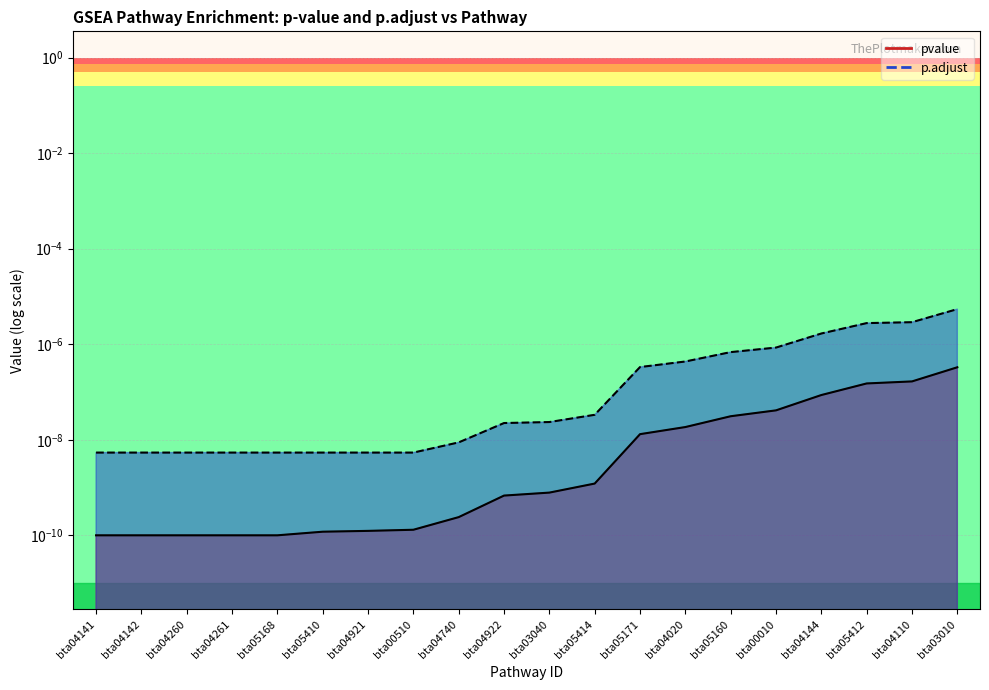

True or false: p.adjust and pvalue intersect in this chart.

False